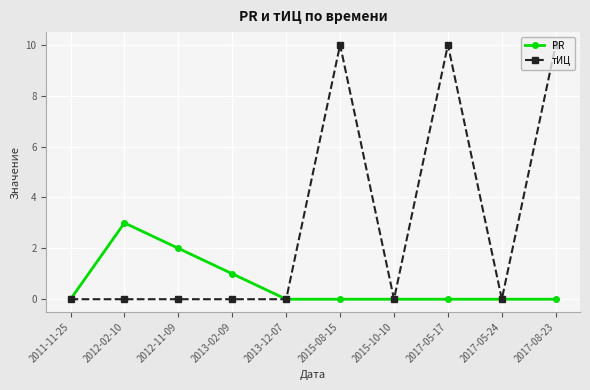

Count the number of categories in the chart.

10